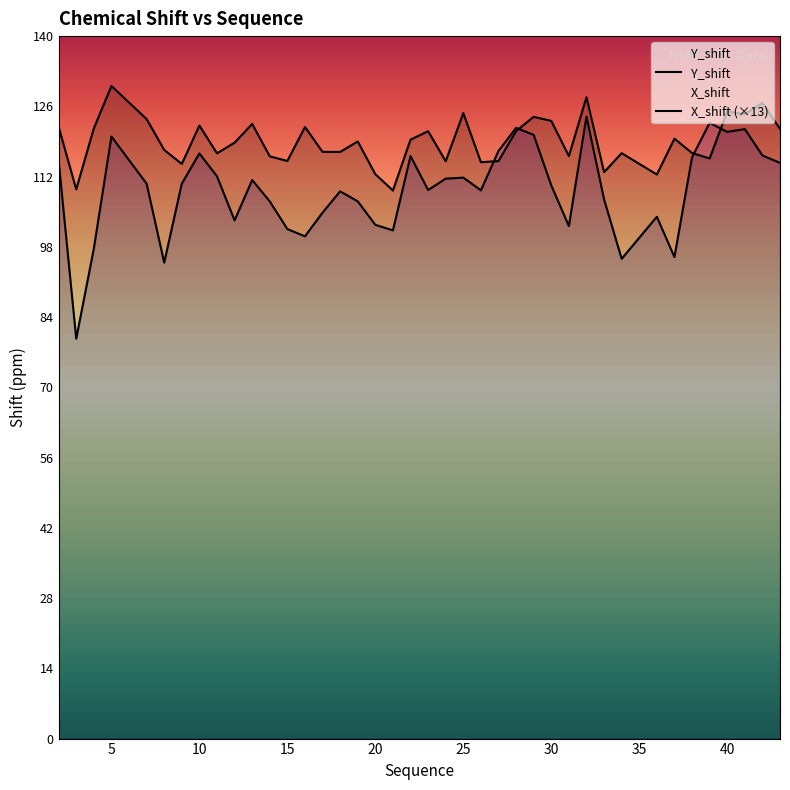

How many lines are shown in the chart?

2